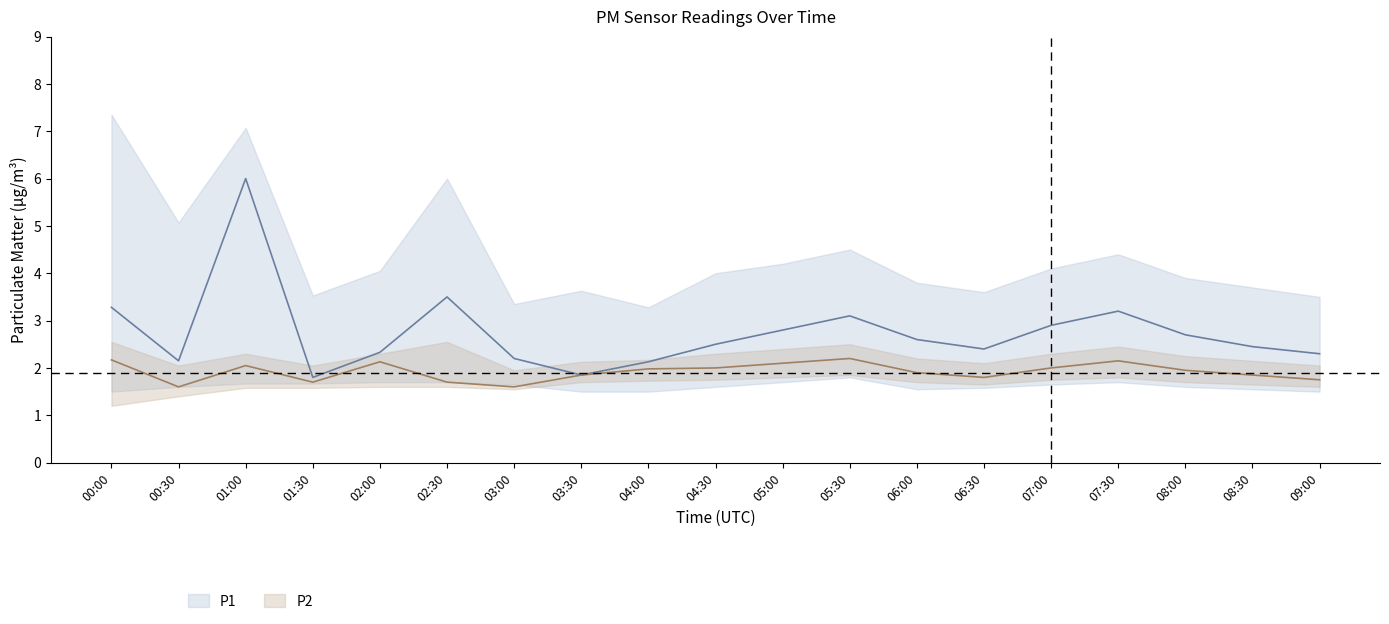

Rank the categories by P1_upper value from highest to lowest.

00:00, 01:00, 02:30, 00:30, 05:30, 07:30, 05:00, 07:00, 02:00, 04:30, 08:00, 06:00, 08:30, 03:30, 06:30, 01:30, 09:00, 03:00, 04:00